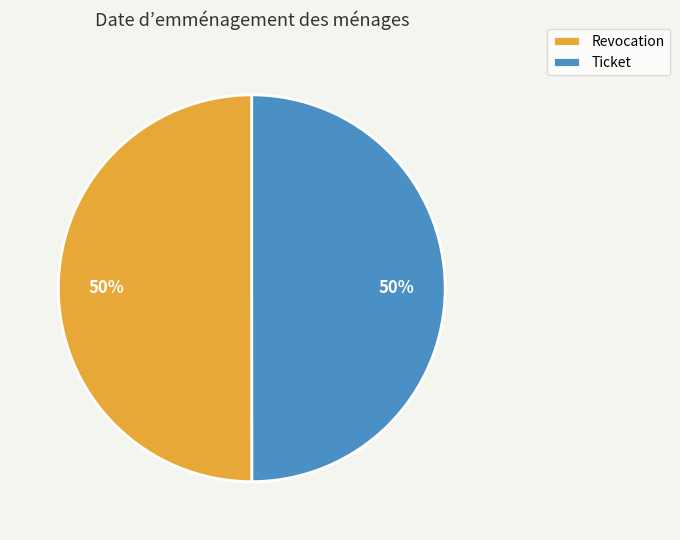

What is the ratio of the value at Ticket to the value at Revocation?

1.0